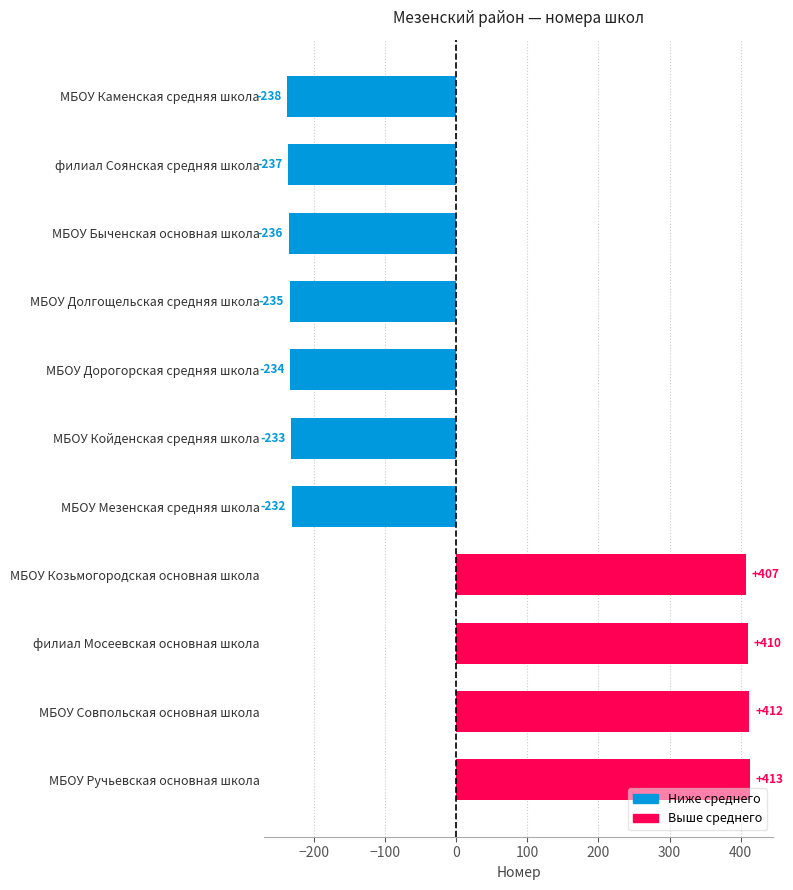

What is the greatest value displayed?

413.3